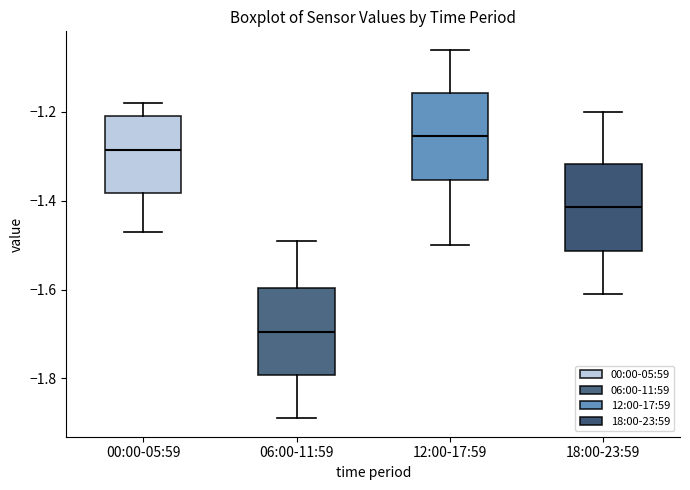

Where does the lower whisker of the box for 12:00-17:59 end on the y-axis? The values are not printed on the chart, so give them approximately, as read against the axis.

-1.50